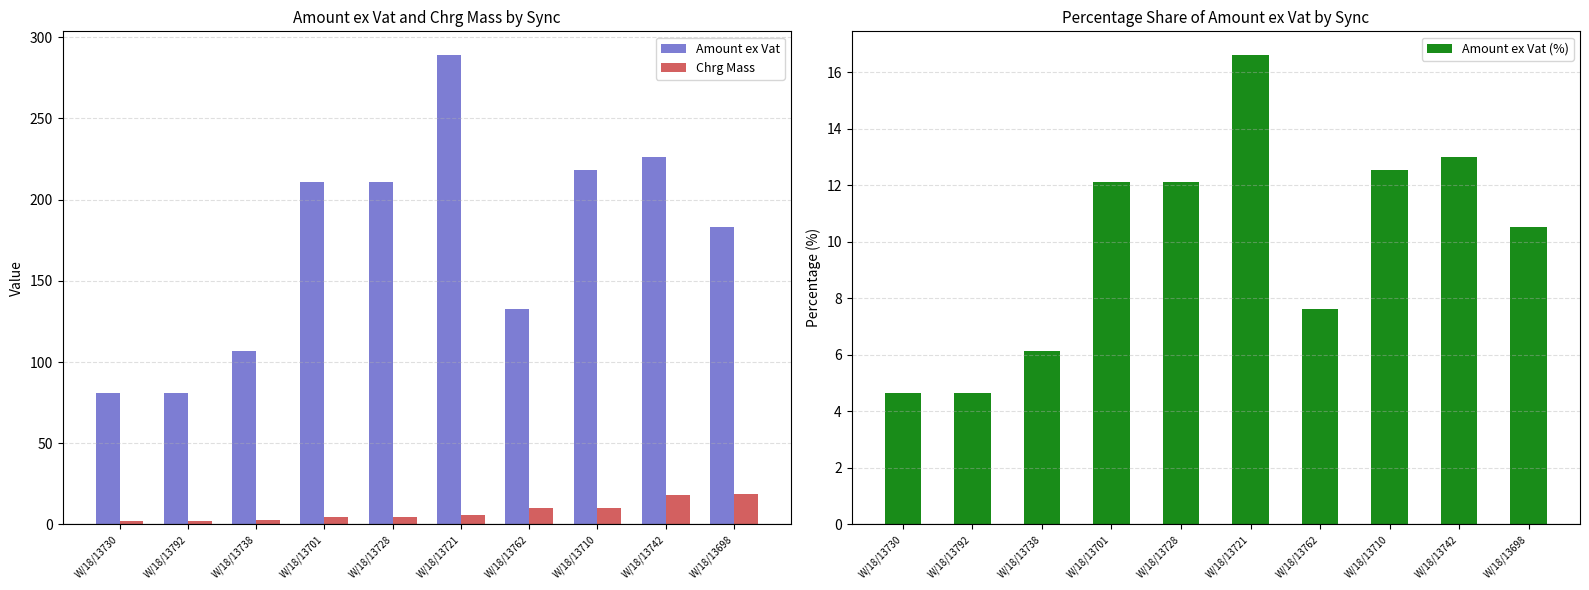

Reading right to left, list all the values displayed in this chart.

Amount ex Vat: W/18/13698=183.4	W/18/13742=226.1	W/18/13710=218.3	W/18/13762=132.5	W/18/13721=289.2	W/18/13728=211.0	W/18/13701=211.0	W/18/13738=106.8	W/18/13792=80.7	W/18/13730=80.7
Chrg Mass: W/18/13698=19.0	W/18/13742=18.0	W/18/13710=10.0	W/18/13762=10.0	W/18/13721=6.0	W/18/13728=4.5	W/18/13701=4.5	W/18/13738=2.5	W/18/13792=2.0	W/18/13730=2.0
Amount ex Vat (%): W/18/13698=10.5	W/18/13742=13.0	W/18/13710=12.5	W/18/13762=7.6	W/18/13721=16.6	W/18/13728=12.1	W/18/13701=12.1	W/18/13738=6.1	W/18/13792=4.6	W/18/13730=4.6